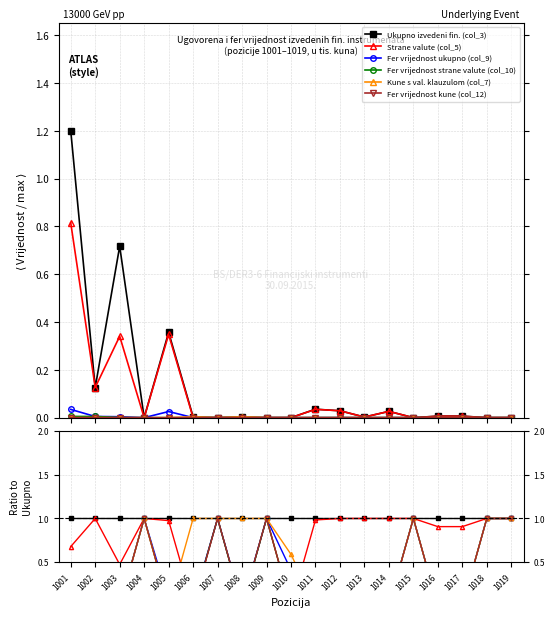

Is the value of Kune s val. klauzulom (col_7) at 1006 greater than the value of Strane valute (col_5) at 1019?

No